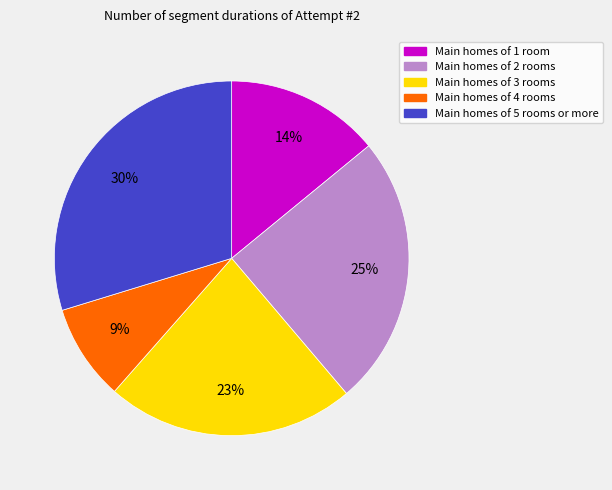

How many segments does this pie chart have?

5